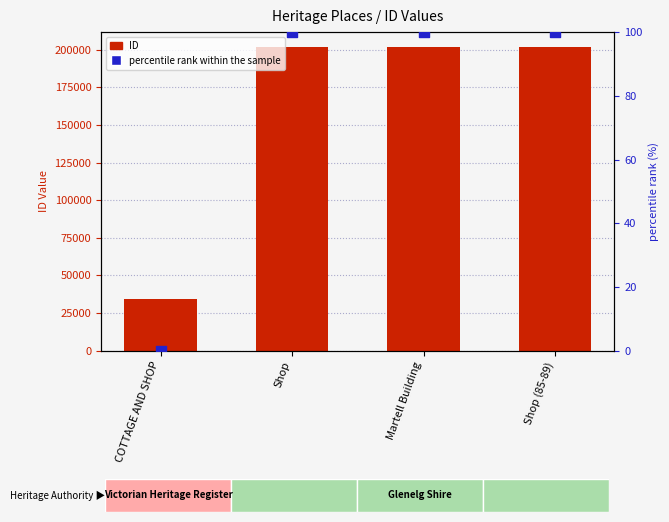

Which series has the largest total across all categories?

ID